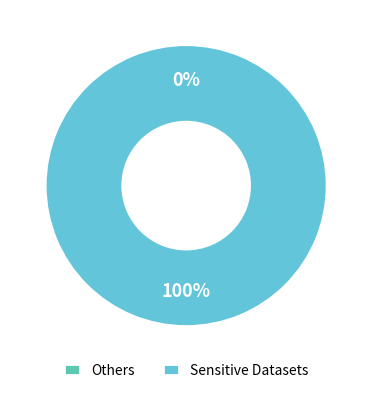

Count the number of slices in the pie.

3